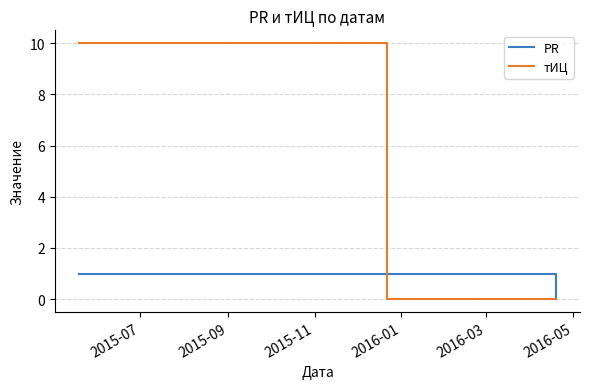

Reading left to right, list all the values displayed in this chart.

PR: 1	1	0
тИЦ: 10	0	0